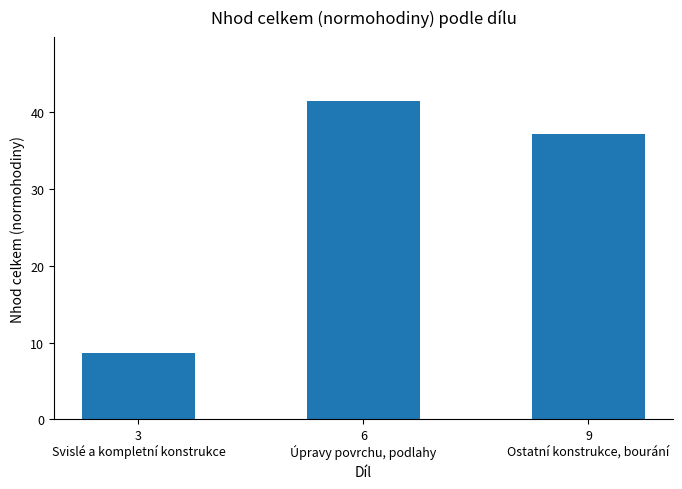

True or false: the data shows 37.2 at 9
Ostatní konstrukce, bourání.

True